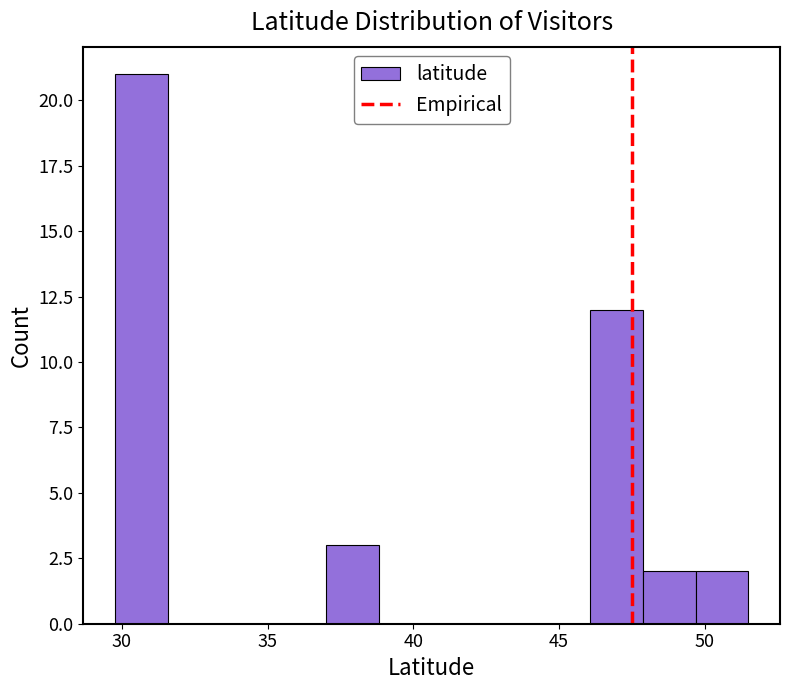

Read against the x-axis, roughly where is the centre of the tallest bar?

30.5